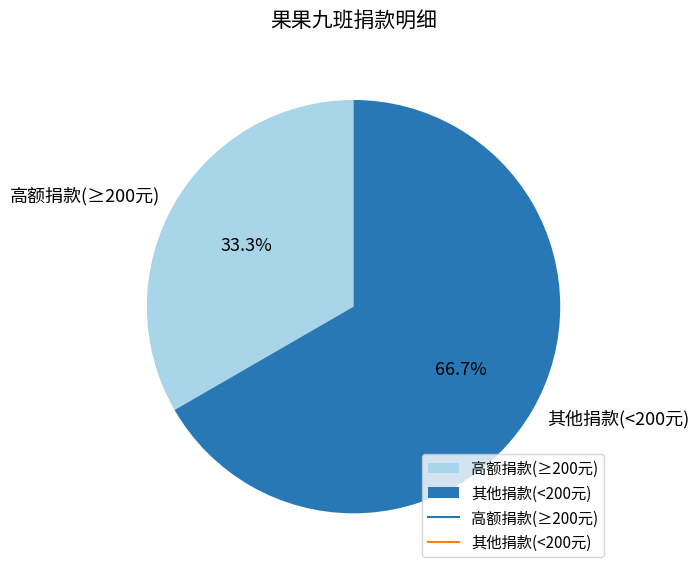

Which has a higher value, 高额捐款(≥200元) or 其他捐款(<200元)?

其他捐款(<200元)